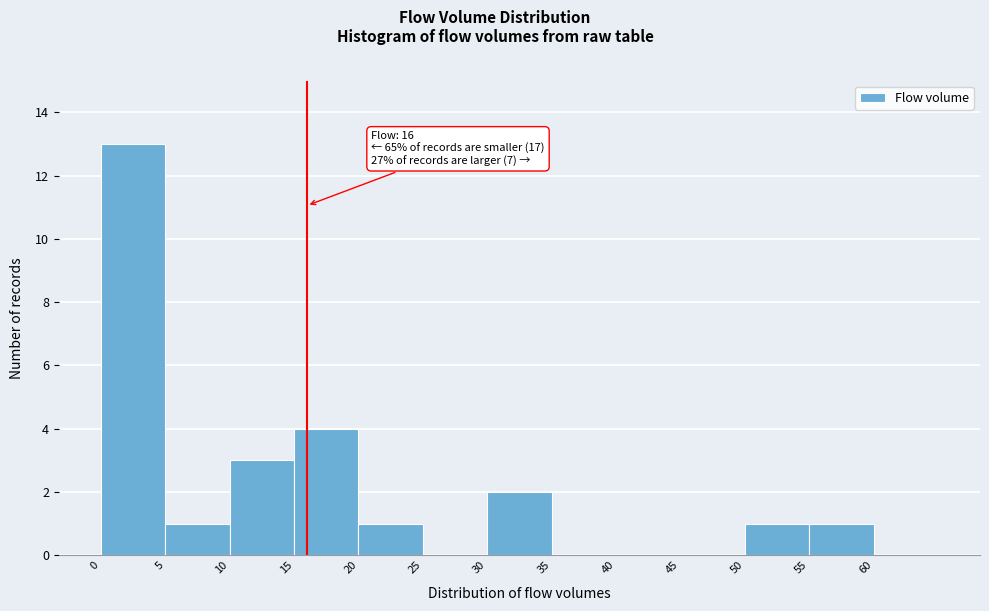

Which range on the x-axis has the tallest bar?

0 to 5